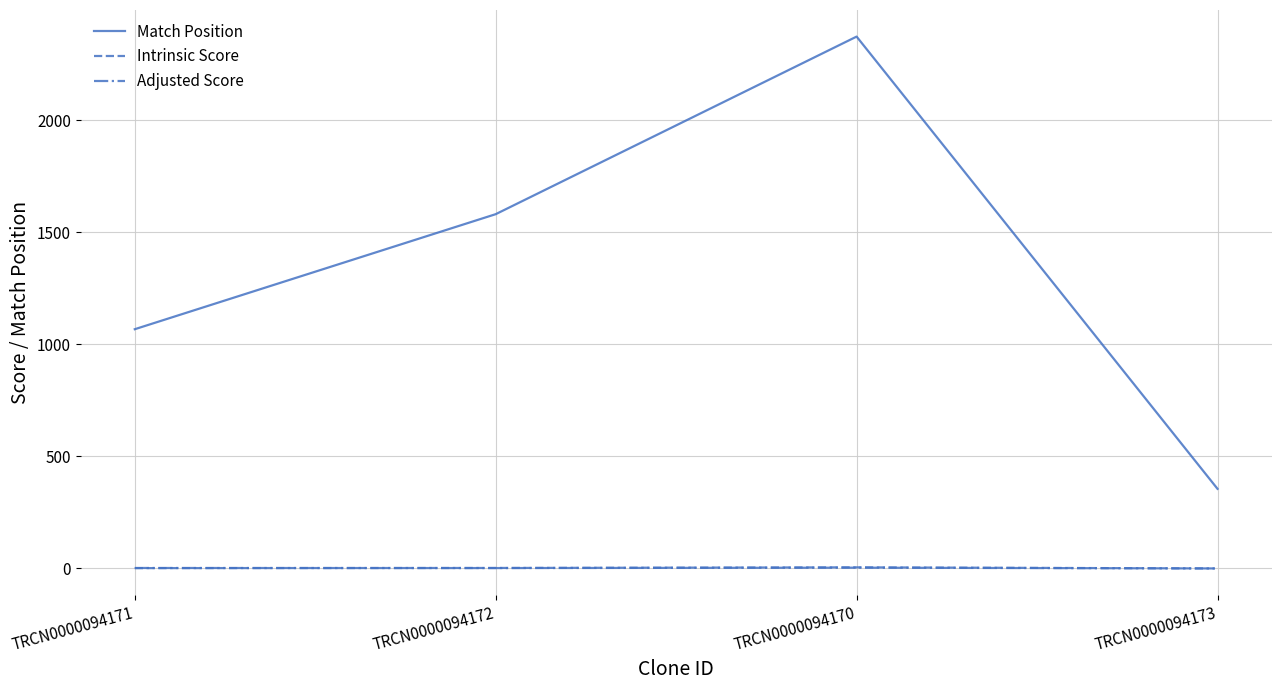

What is the spread (max minus min) of values at TRCN0000094170?

2368.5